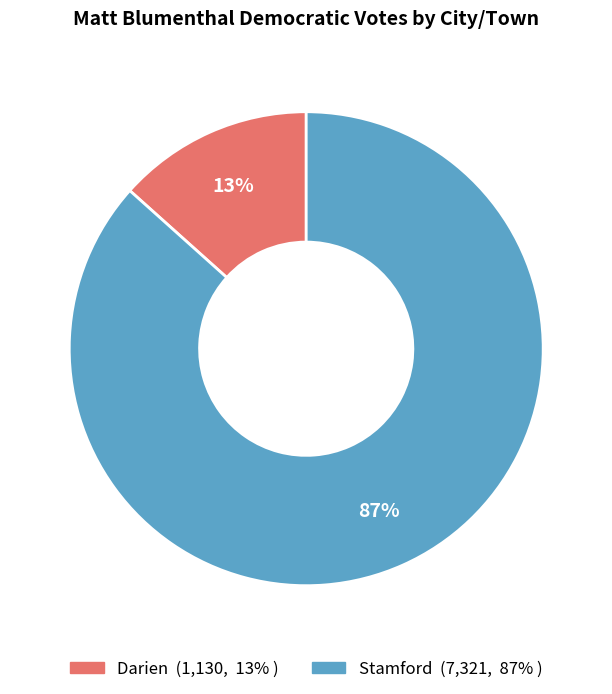

True or false: Stamford accounts for 92% of the total.

False